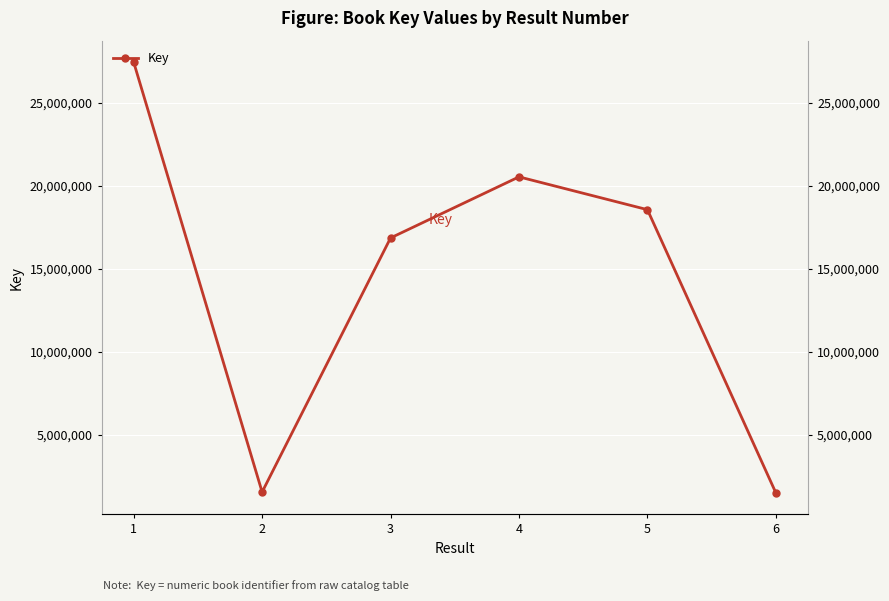

Is it true that the value at 6 is 1526601?

True